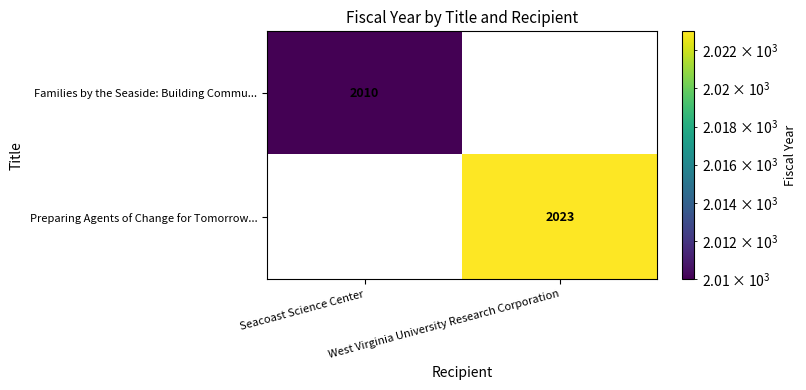

True or false: Preparing Agents of Change for Tomorrow... has a value of 1164 at West Virginia University Research Corporation.

False